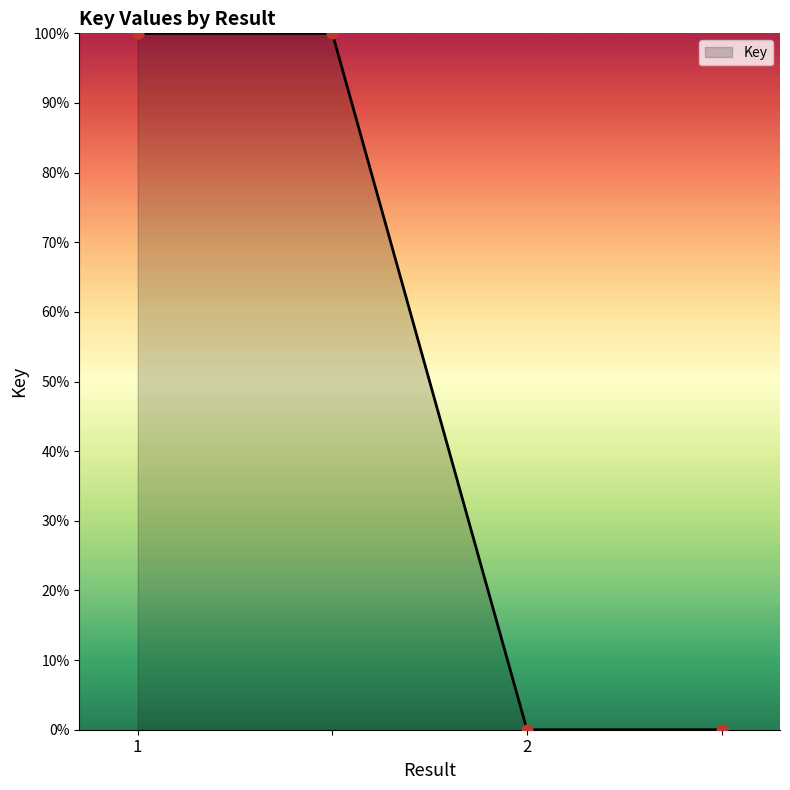

What is the average value?

50